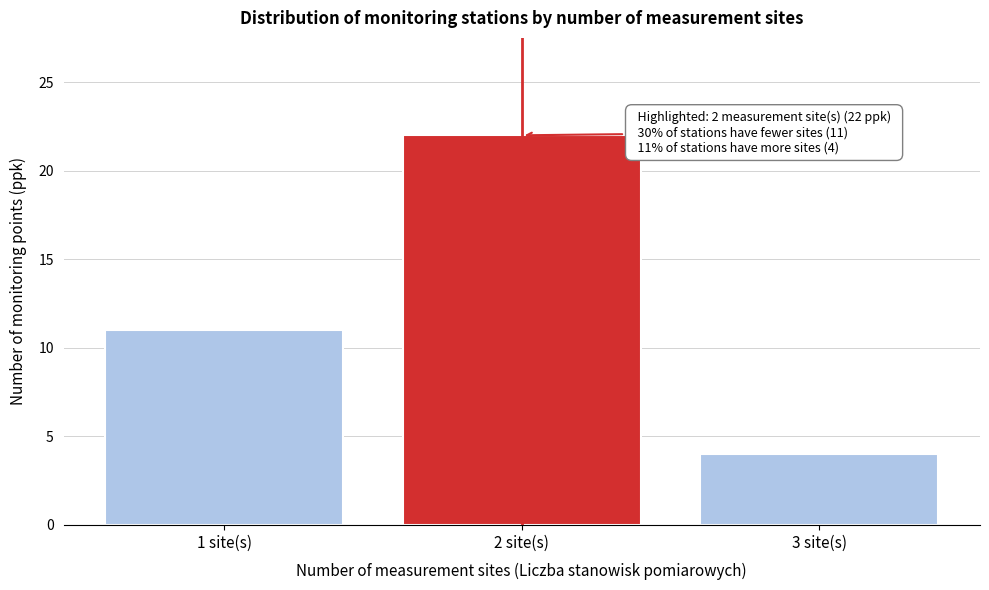

Reading left to right, transcribe all the data shown in this chart.

1 site(s)=11	2 site(s)=22	3 site(s)=4